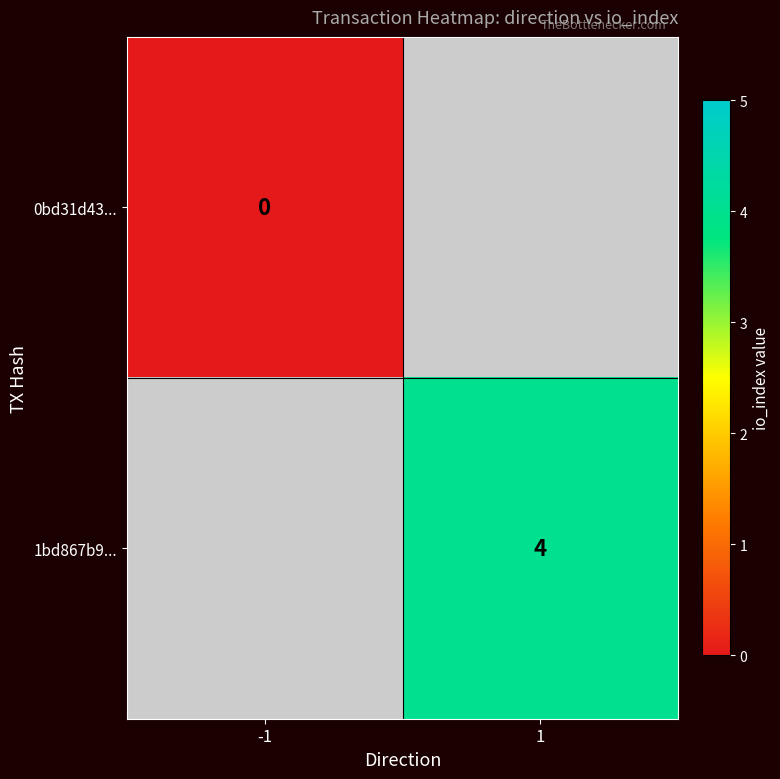

Is it true that 1bd867b9... equals 4 at 1?

True